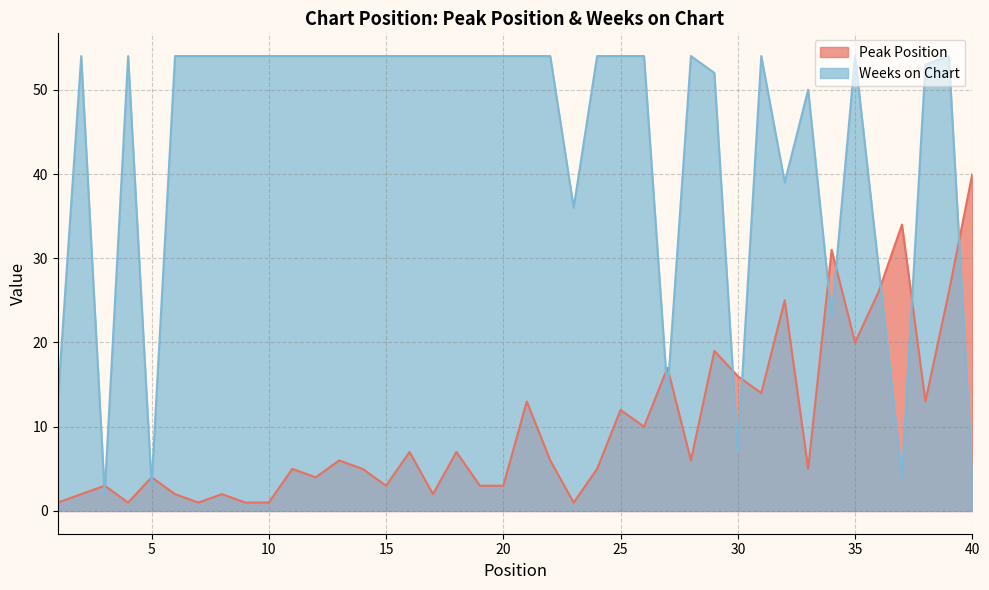

List the series in order of their overall mean, highest first.

Weeks on Chart, Peak Position